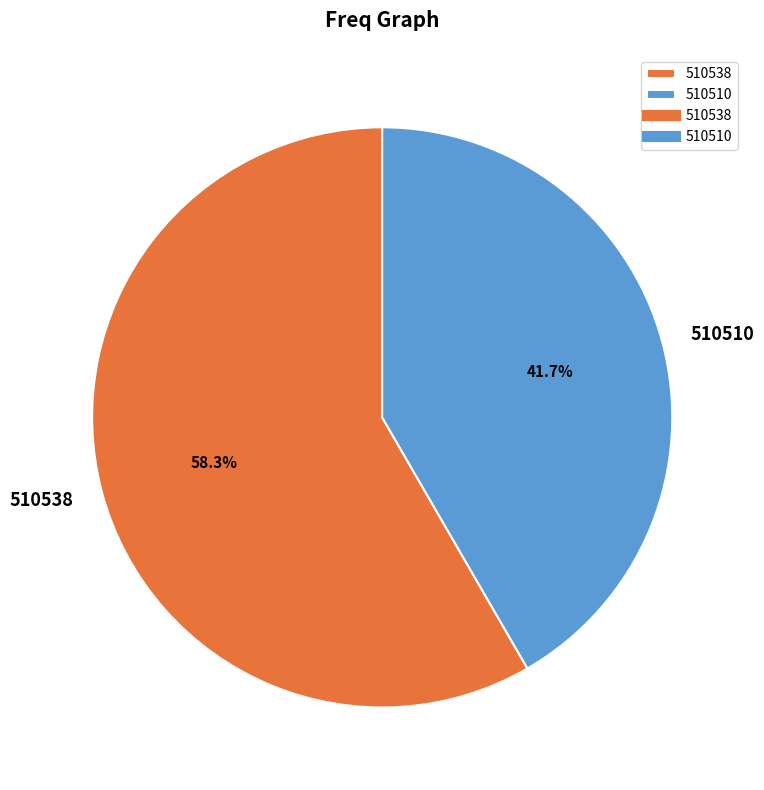

Which slice is the smallest?

510510